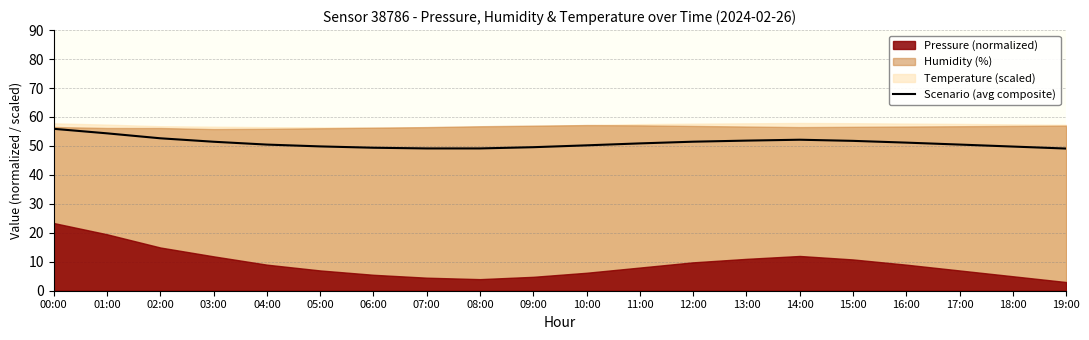

Is it true that the value at 02:00 is 52.6?

True